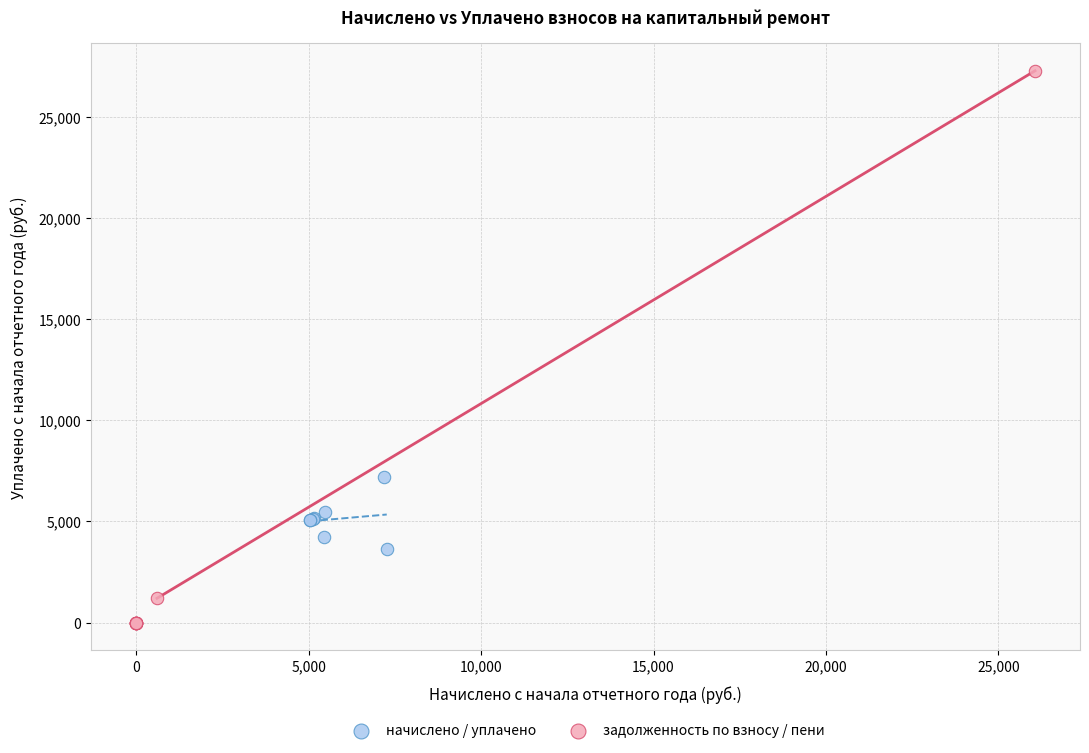

What are all the series names shown in the legend?

начислено / уплачено, задолженность по взносу / пени